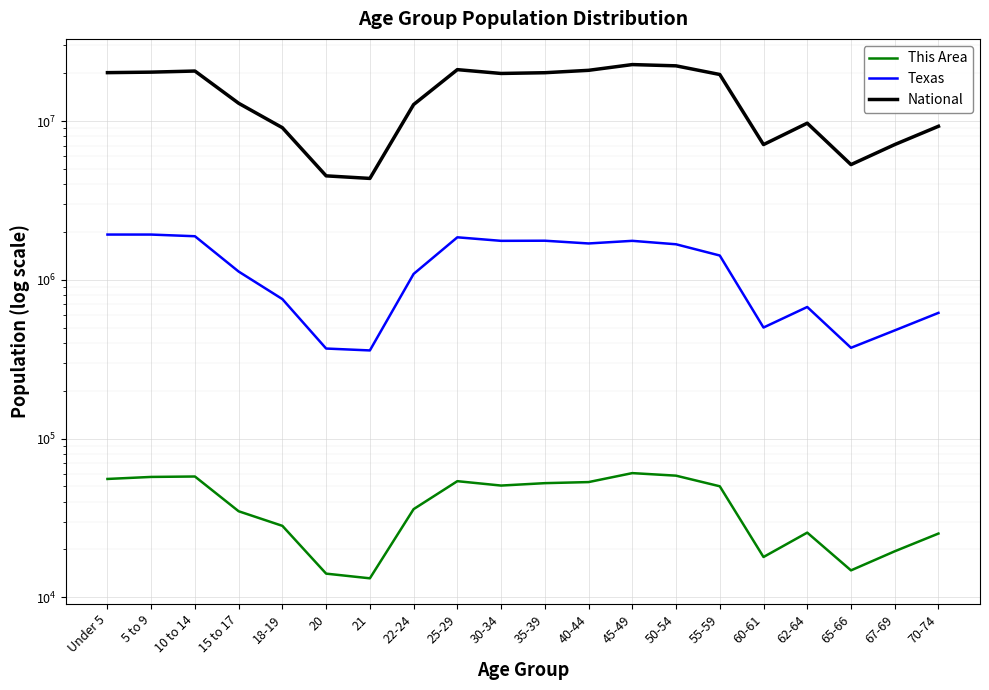

True or false: This Area and National cross at least once.

False